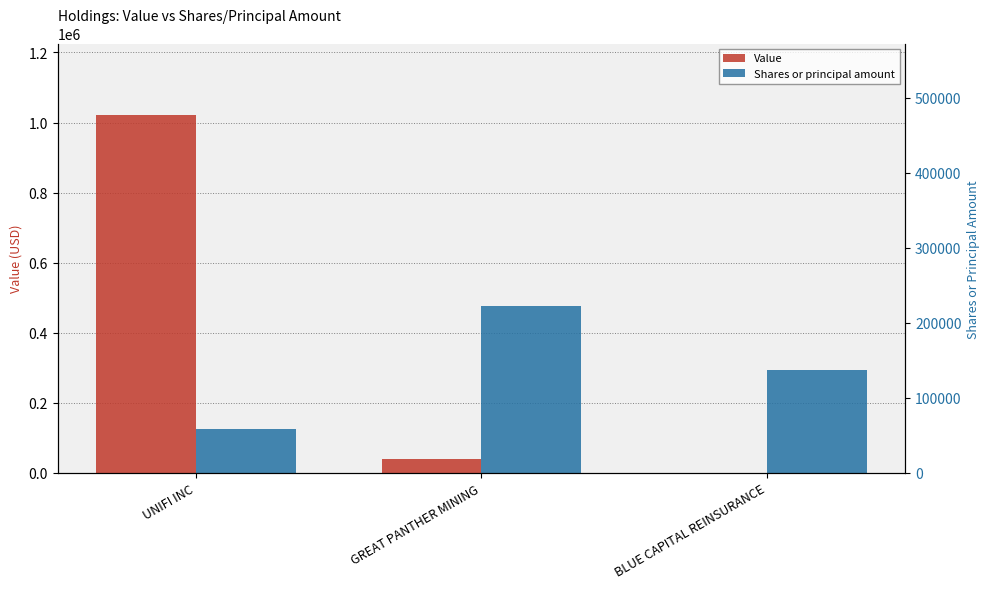

The Value series shows 18 at BLUE CAPITAL REINSURANCE. True or false?

False